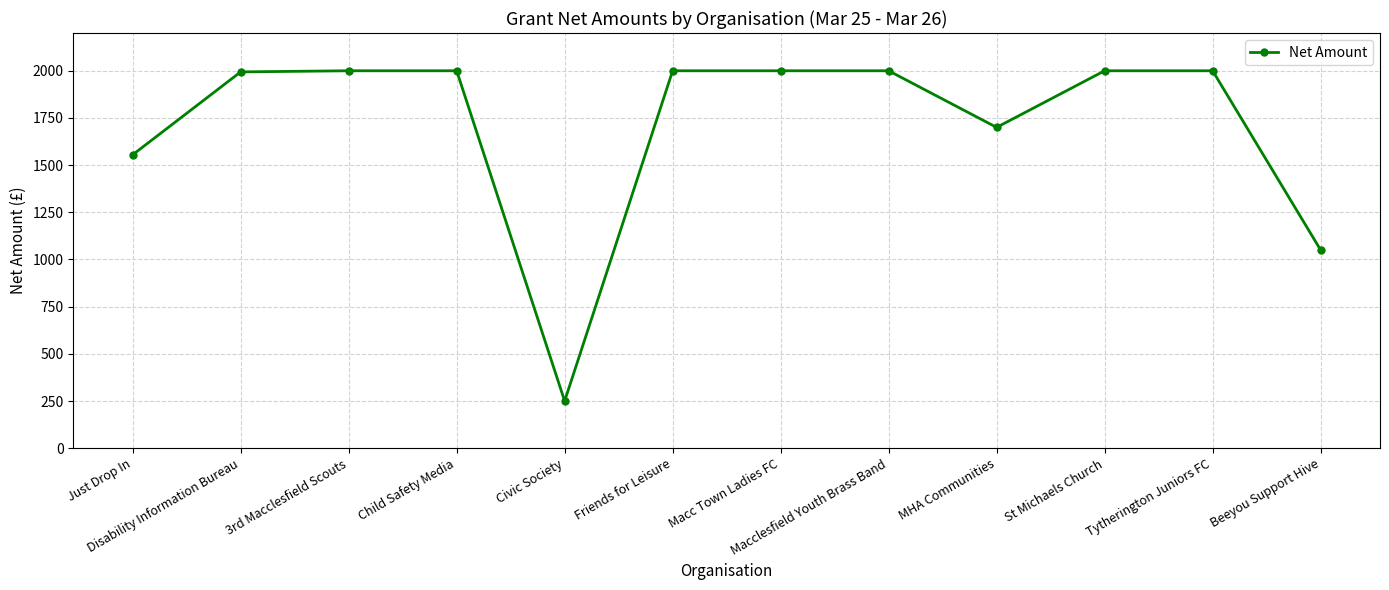

How many series are shown in this chart?

1